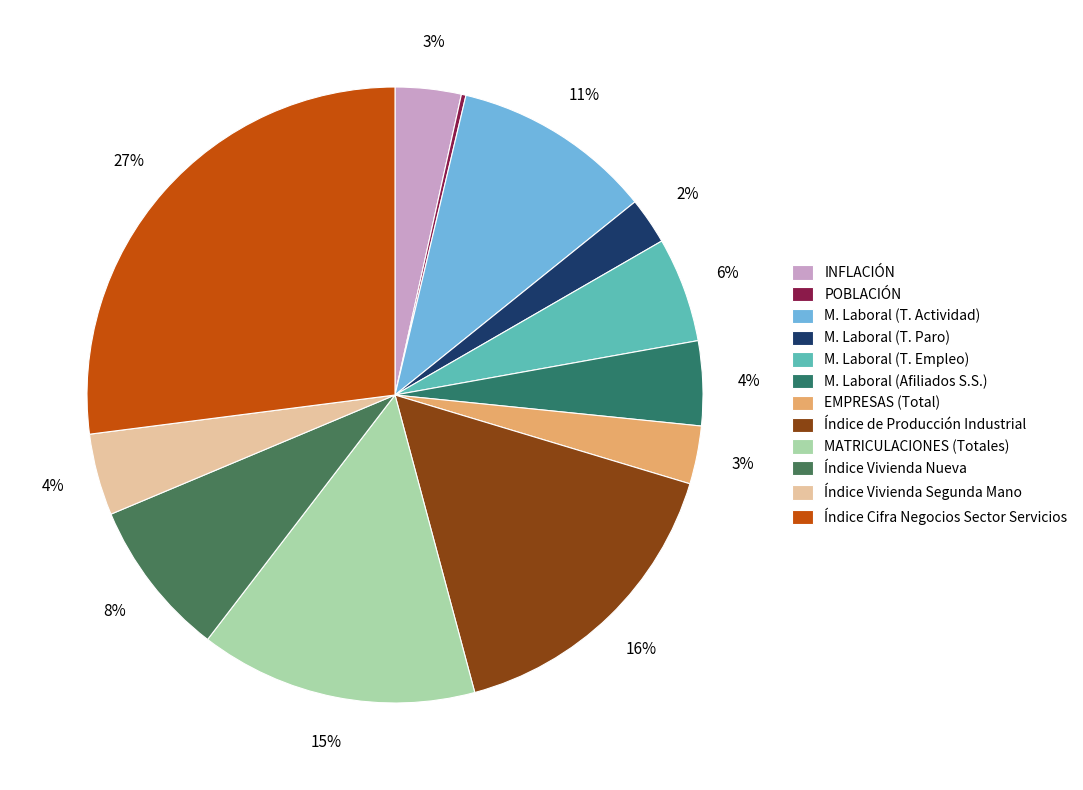

Which category has the biggest portion of the pie?

Índice Cifra Negocios Sector Servicios